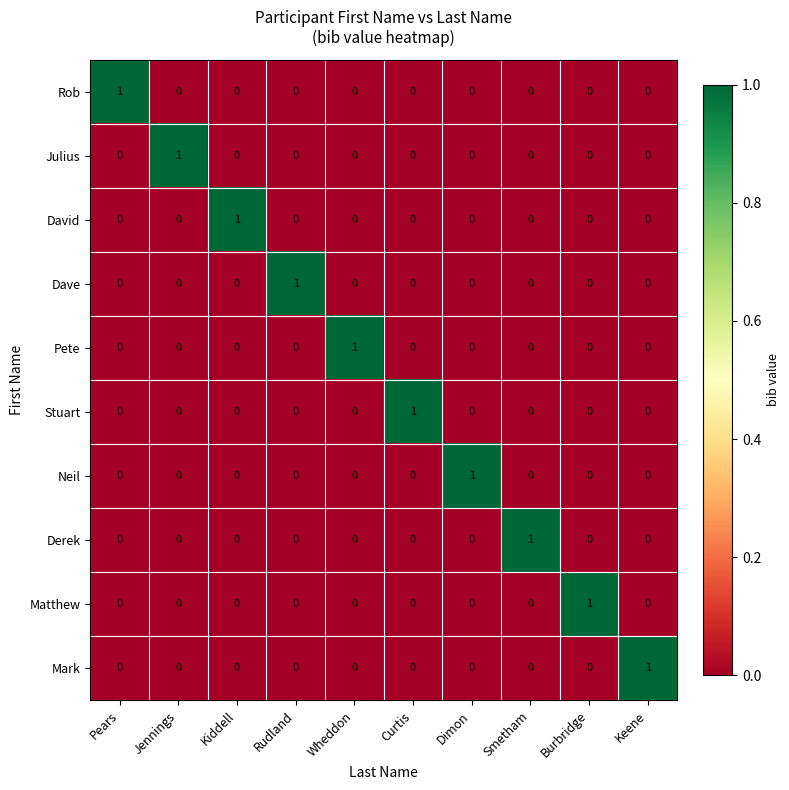

Which category has the highest value in the David series?

Kiddell